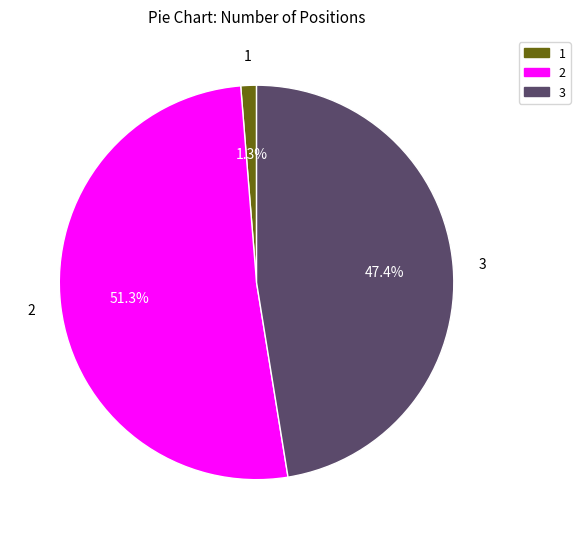

What is the ratio of the value at 3 to the value at 2?

0.9